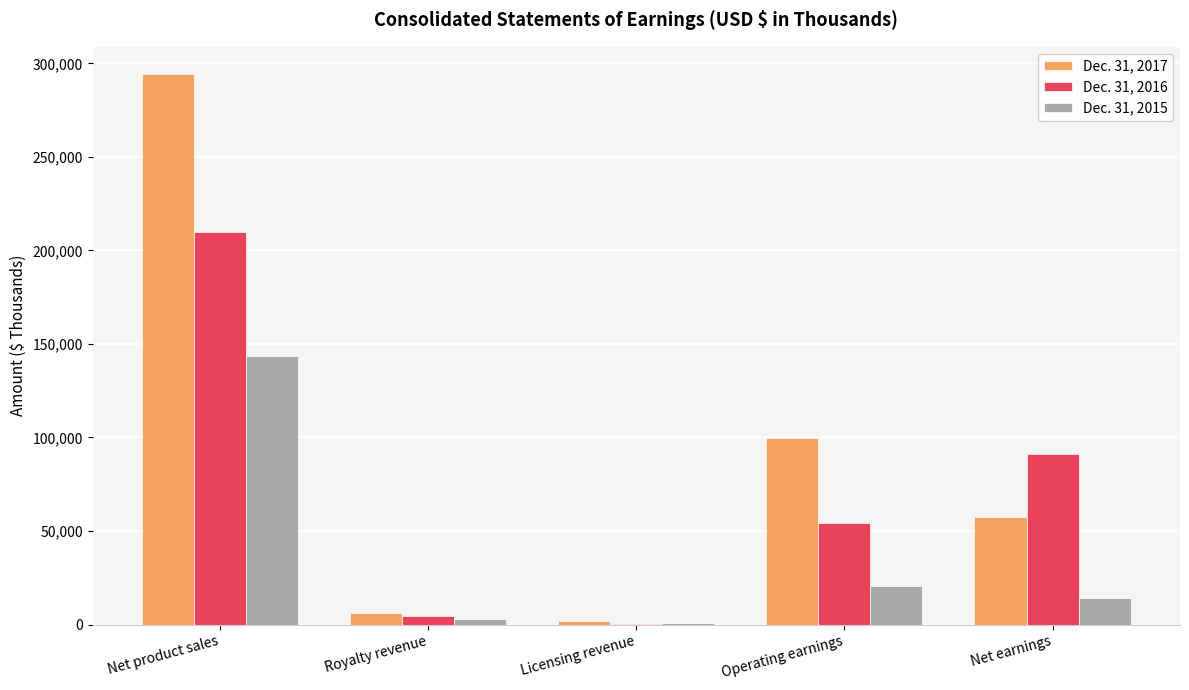

At which category does the chart reach its peak across all series?

Net product sales